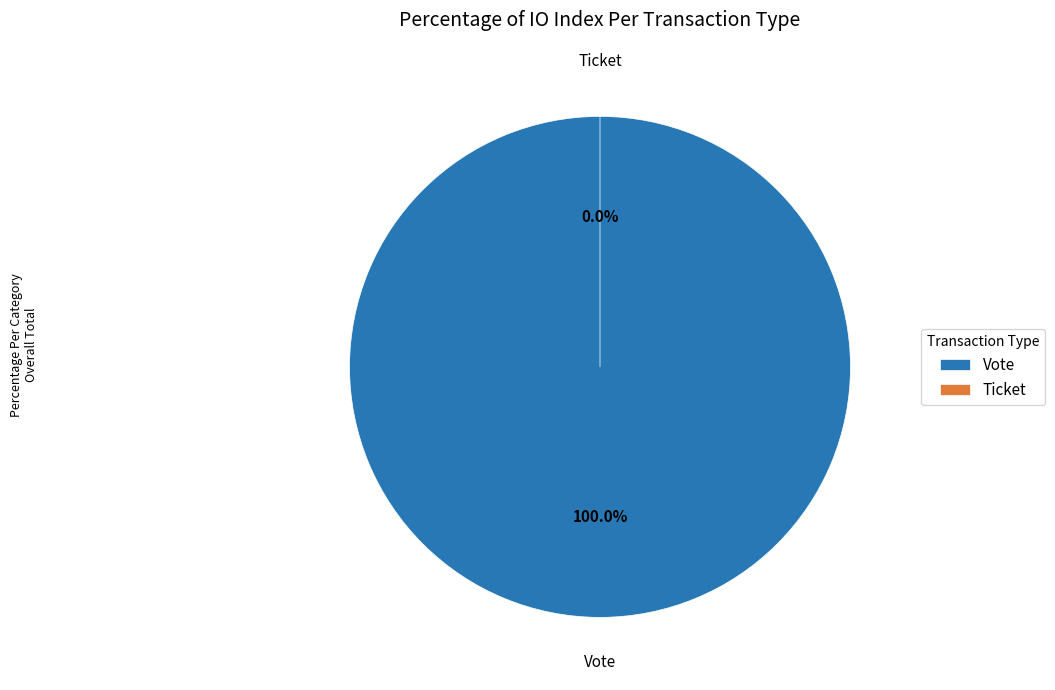

To the nearest percent, what is the combined percentage of Vote (io_index=1) and Ticket (io_index=0)?

100%